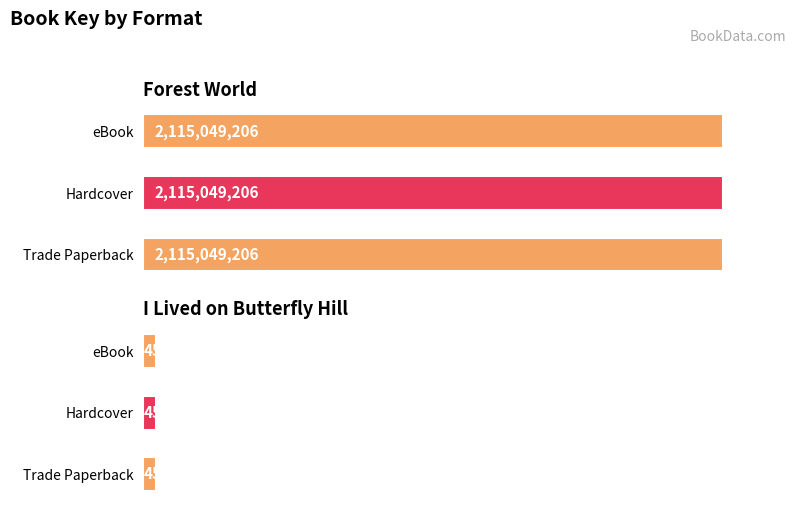

What is the smallest value displayed?

45004121